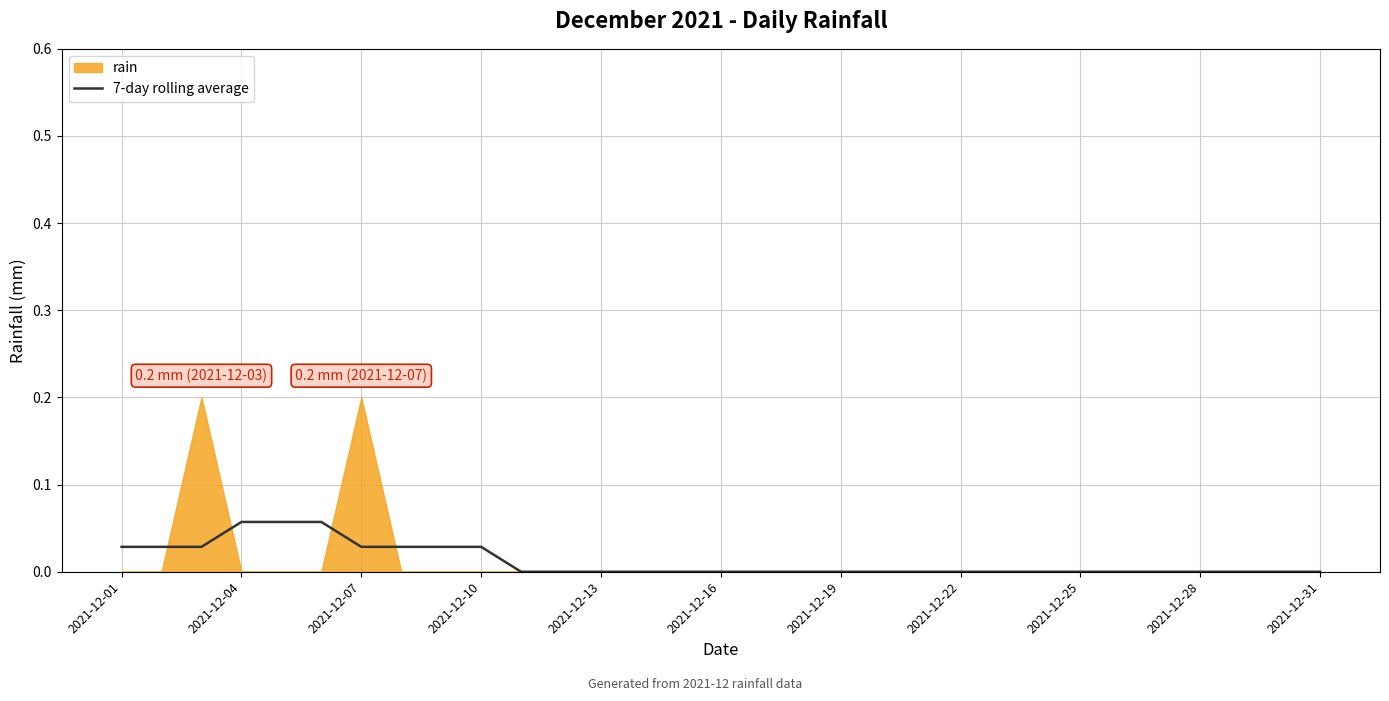

The value of 7-day rolling average at 2021-12-25 is 0.0. True or false?

True